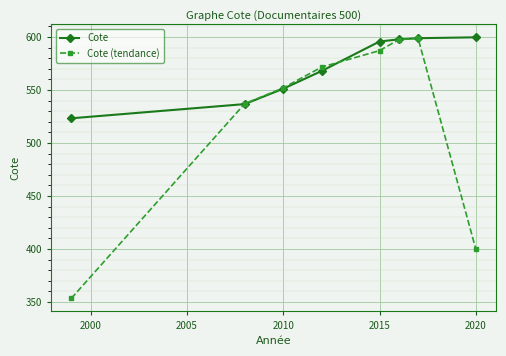

Which series ends up on top after the final intersection of Cote (tendance) and Cote?

Cote